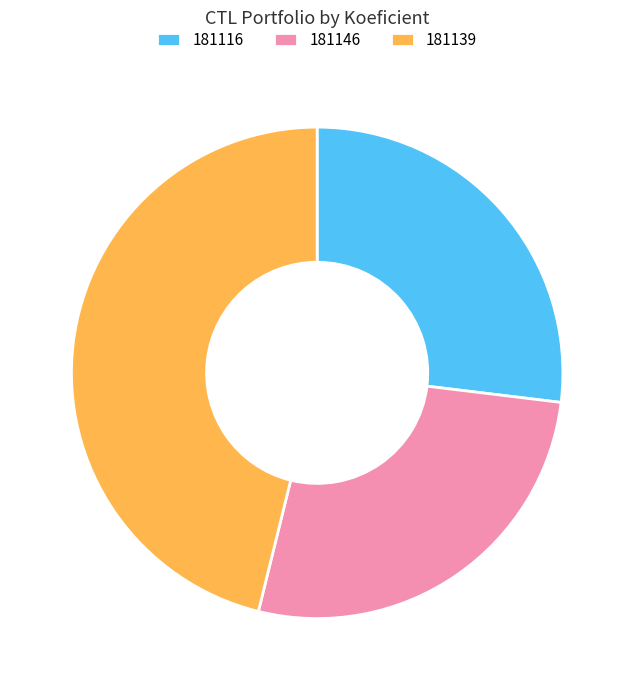

Which category has the biggest portion of the pie?

181139